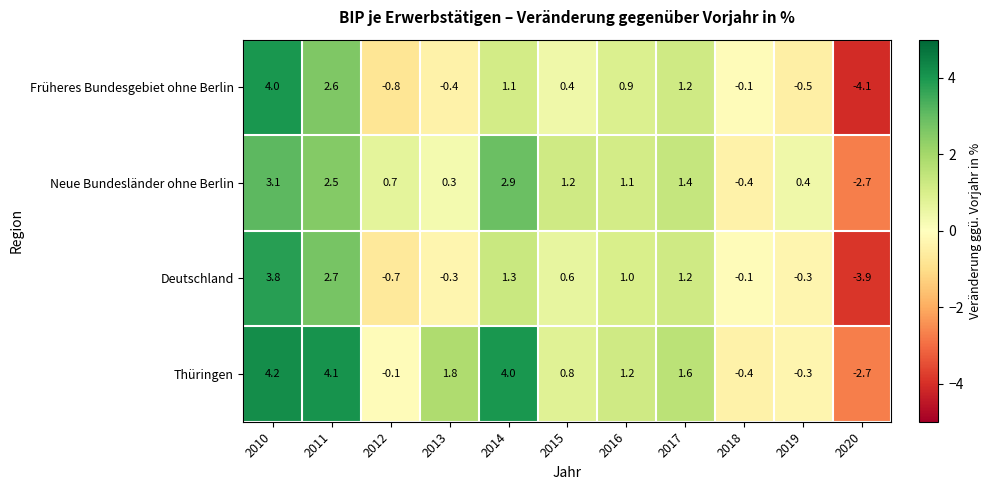

What is the sum of the Neue Bundesländer ohne Berlin values at 2019 and 2020?

-2.3